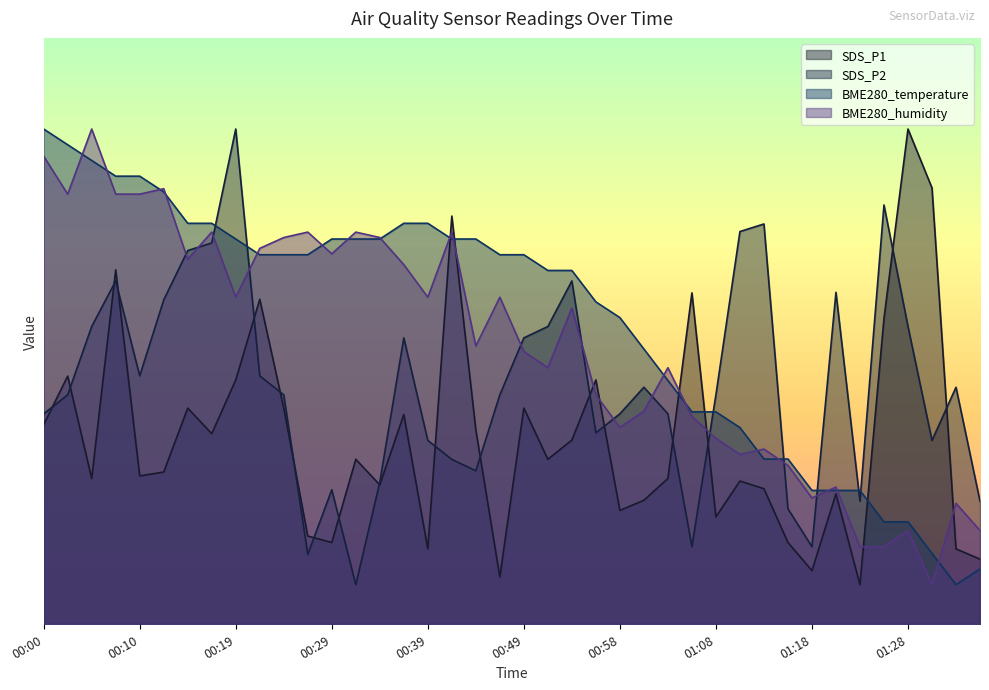

Where do SDS_P1 and SDS_P2 first cross each other?

00:00 and 00:02